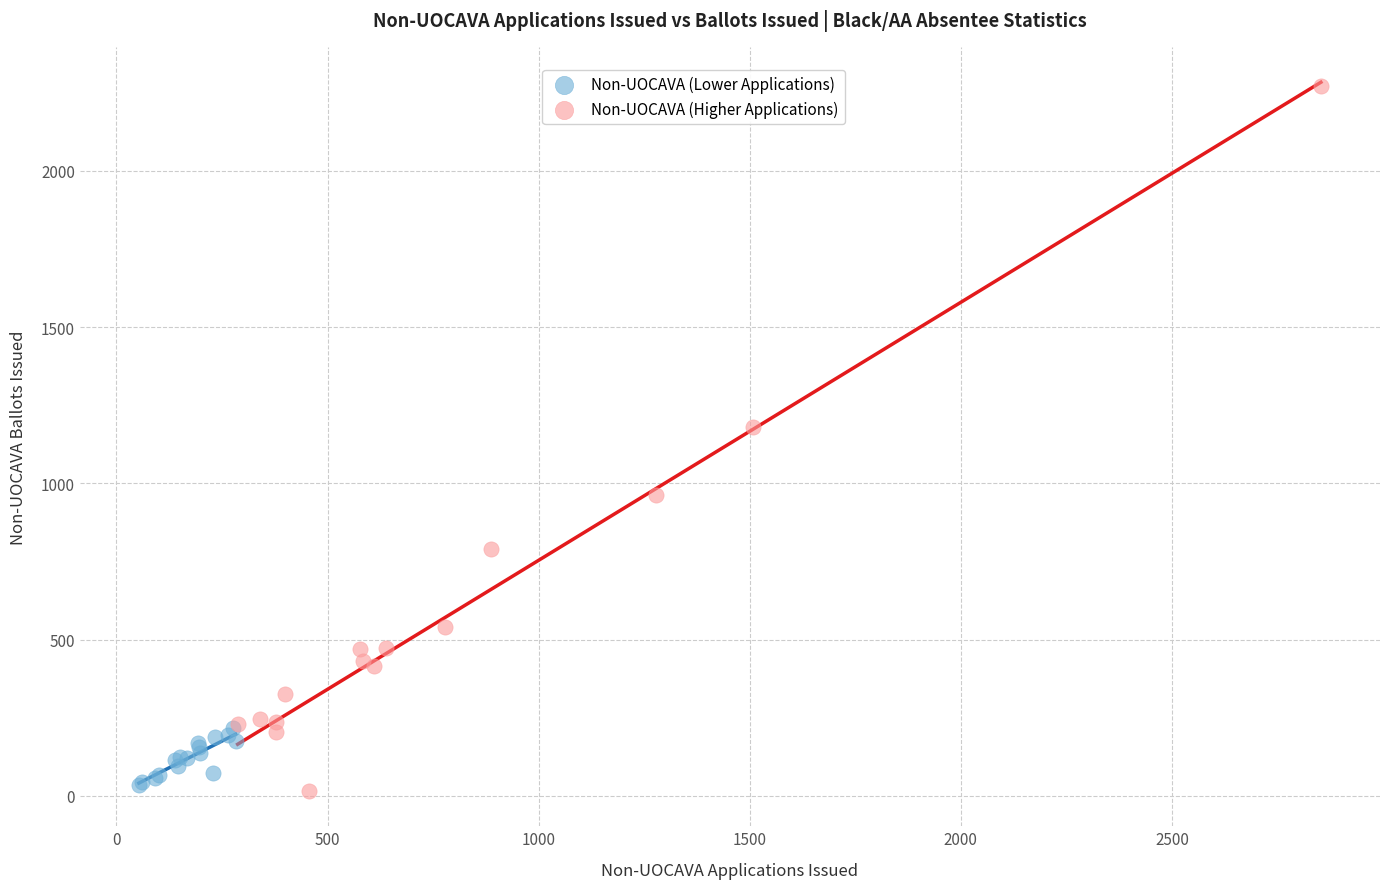

Which series has the largest Y range (max minus min)?

Non-UOCAVA (Higher Applications)